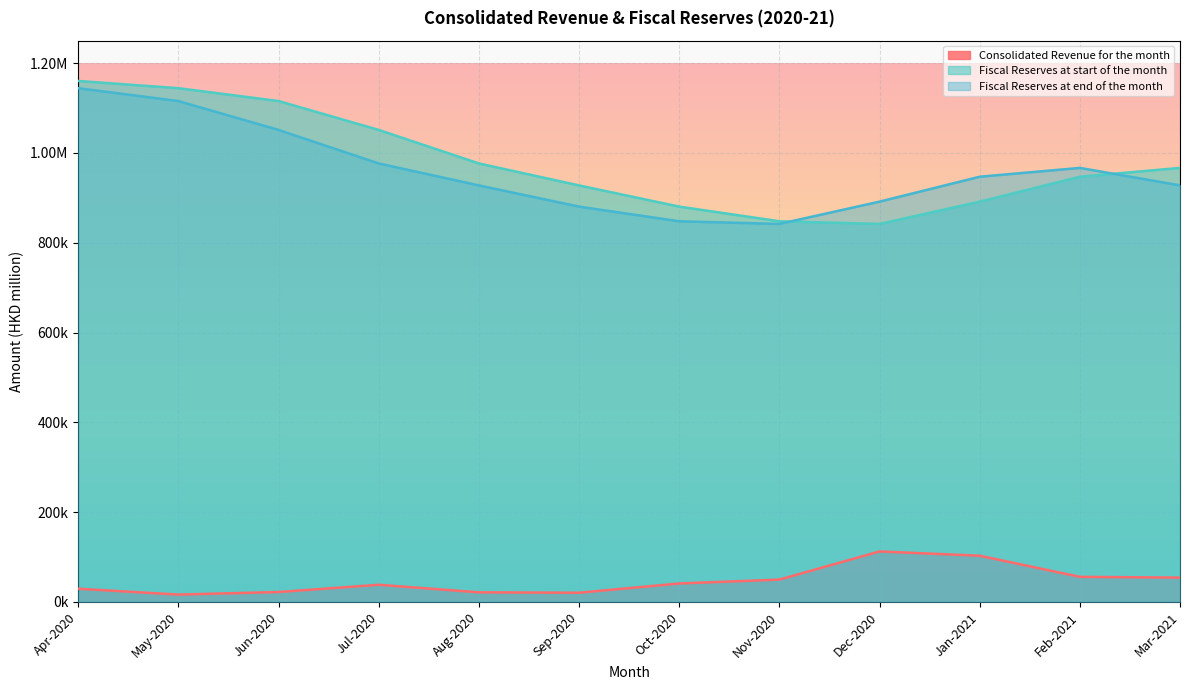

What is the sum of all Fiscal Reserves at end of the month values?

11518568.2